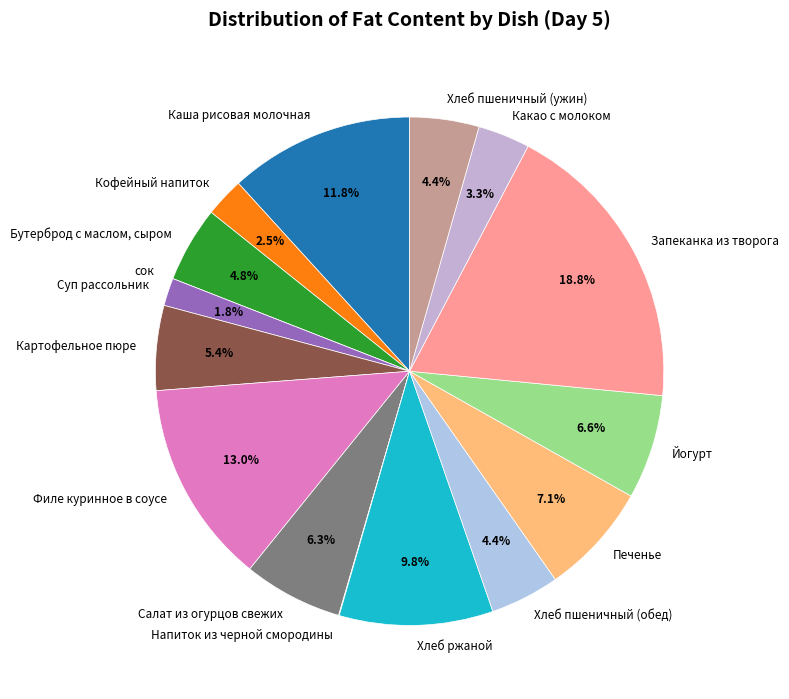

Is it true that Какао с молоком is 3% of the pie?

True